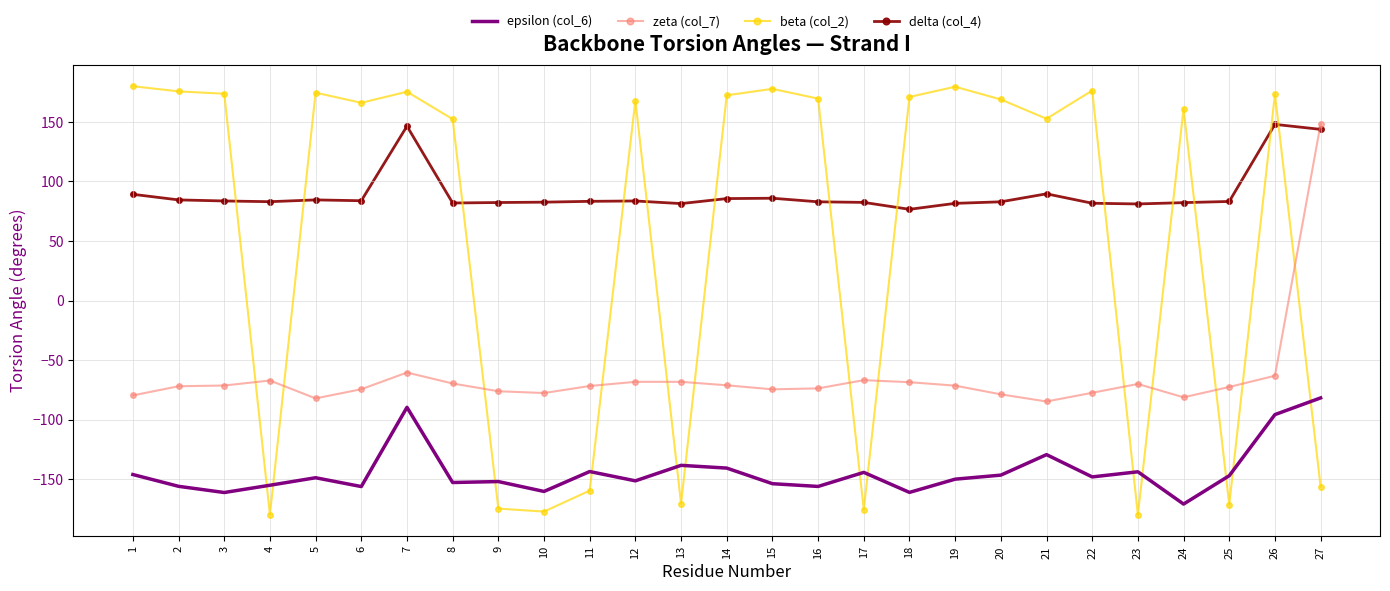

Is it true that delta (col_4) equals 136.5 at 20?

False